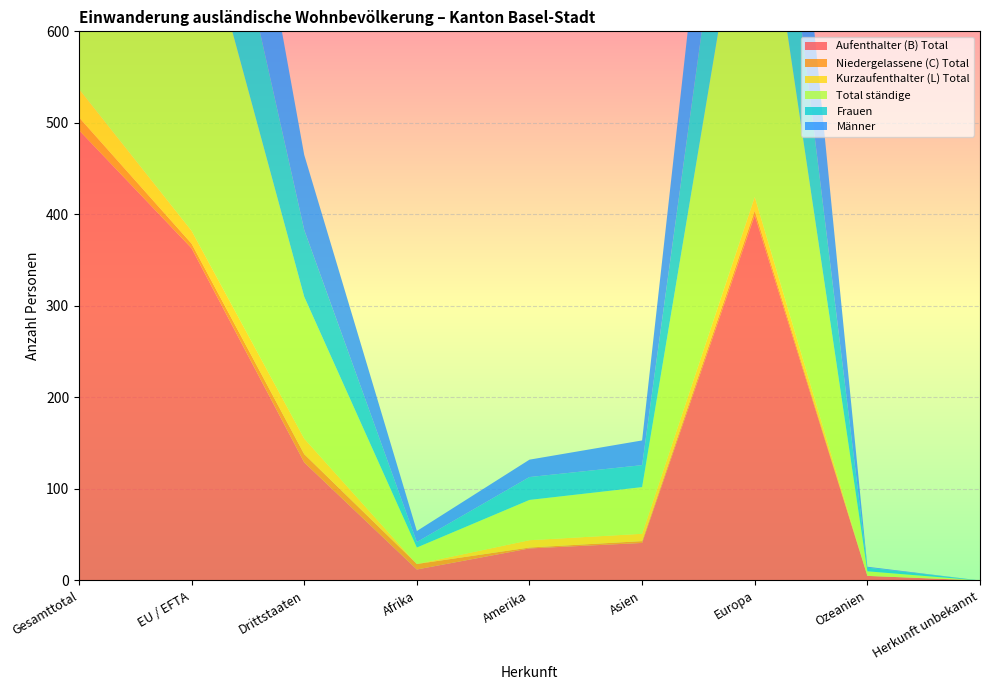

Reading left to right, list all the values displayed in this chart.

Aufenthalter (B) Total: Gesamttotal=492	EU / EFTA=363	Drittstaaten=129	Afrika=12	Amerika=35	Asien=41	Europa=399	Ozeanien=5	Herkunft unbekannt=0
Niedergelassene (C) Total: Gesamttotal=14	EU / EFTA=5	Drittstaaten=9	Afrika=6	Amerika=1	Asien=2	Europa=5	Ozeanien=0	Herkunft unbekannt=0
Kurzaufenthalter (L) Total: Gesamttotal=31	EU / EFTA=14	Drittstaaten=17	Afrika=0	Amerika=8	Asien=8	Europa=15	Ozeanien=0	Herkunft unbekannt=0
Total ständige: Gesamttotal=537	EU / EFTA=382	Drittstaaten=155	Afrika=18	Amerika=44	Asien=51	Europa=419	Ozeanien=5	Herkunft unbekannt=0
Frauen: Gesamttotal=242	EU / EFTA=169	Drittstaaten=73	Afrika=6	Amerika=25	Asien=24	Europa=183	Ozeanien=4	Herkunft unbekannt=0
Männer: Gesamttotal=295	EU / EFTA=213	Drittstaaten=82	Afrika=12	Amerika=19	Asien=27	Europa=236	Ozeanien=1	Herkunft unbekannt=0